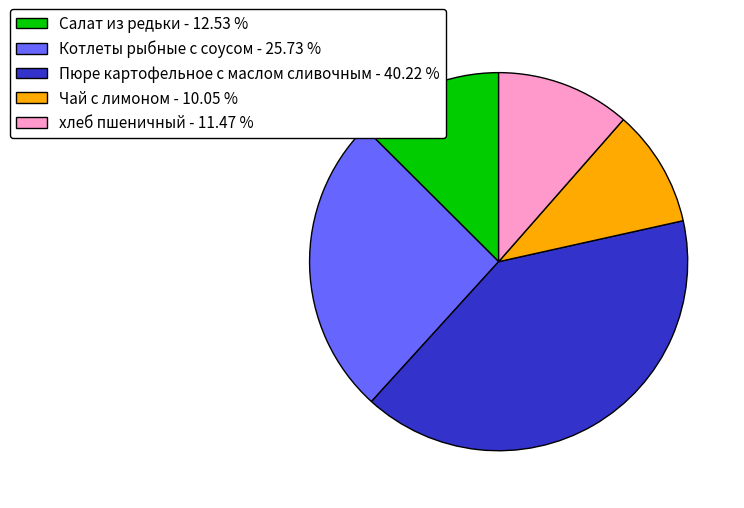

Does Пюре картофельное с маслом сливочным account for over 50% of the chart?

No